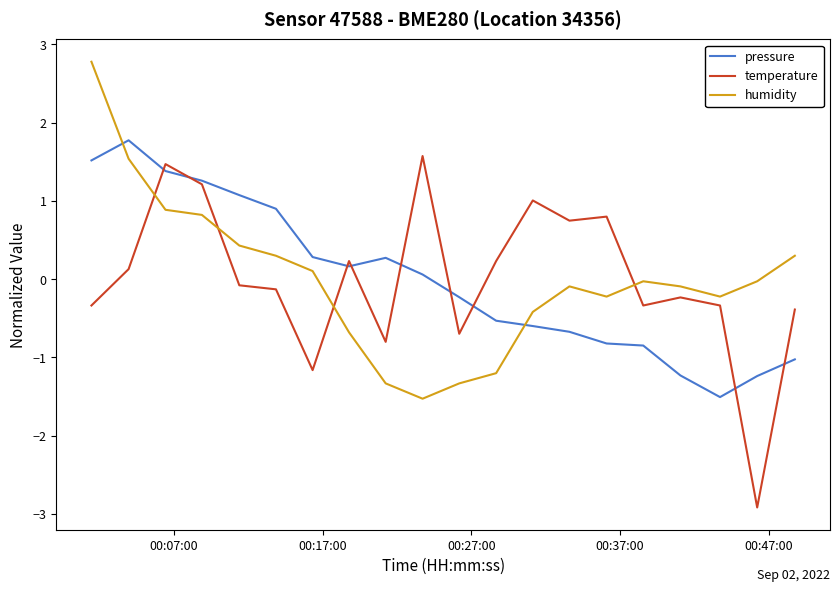

How many intersections are there between humidity and pressure?

2